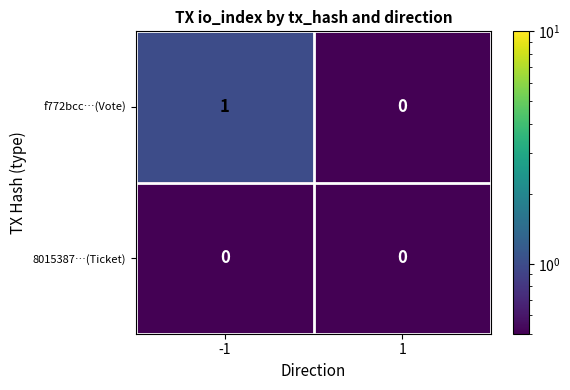

Which series has the widest spread of values?

f772bcc…(Vote)